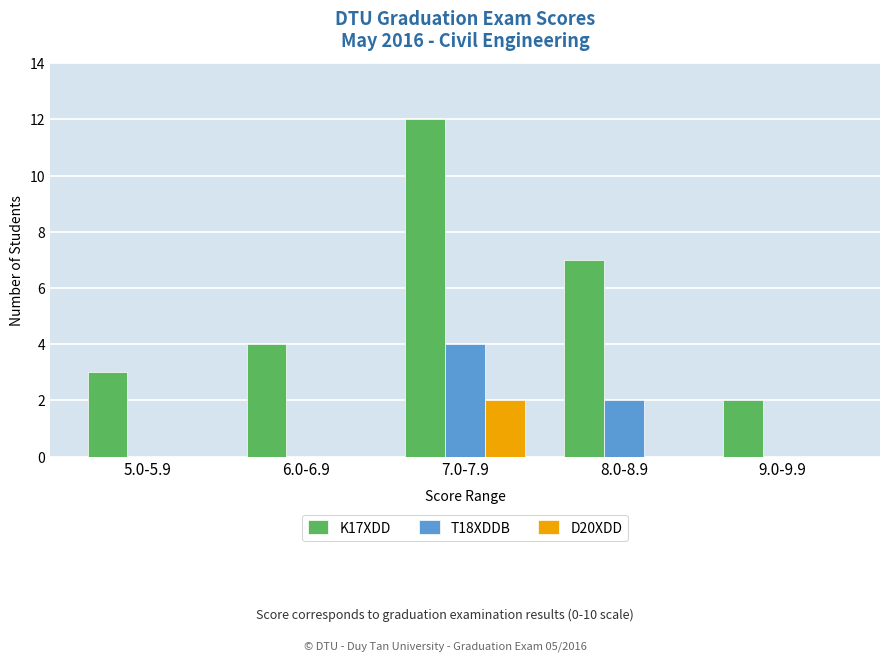

What is the sum of all T18XDDB values?

6